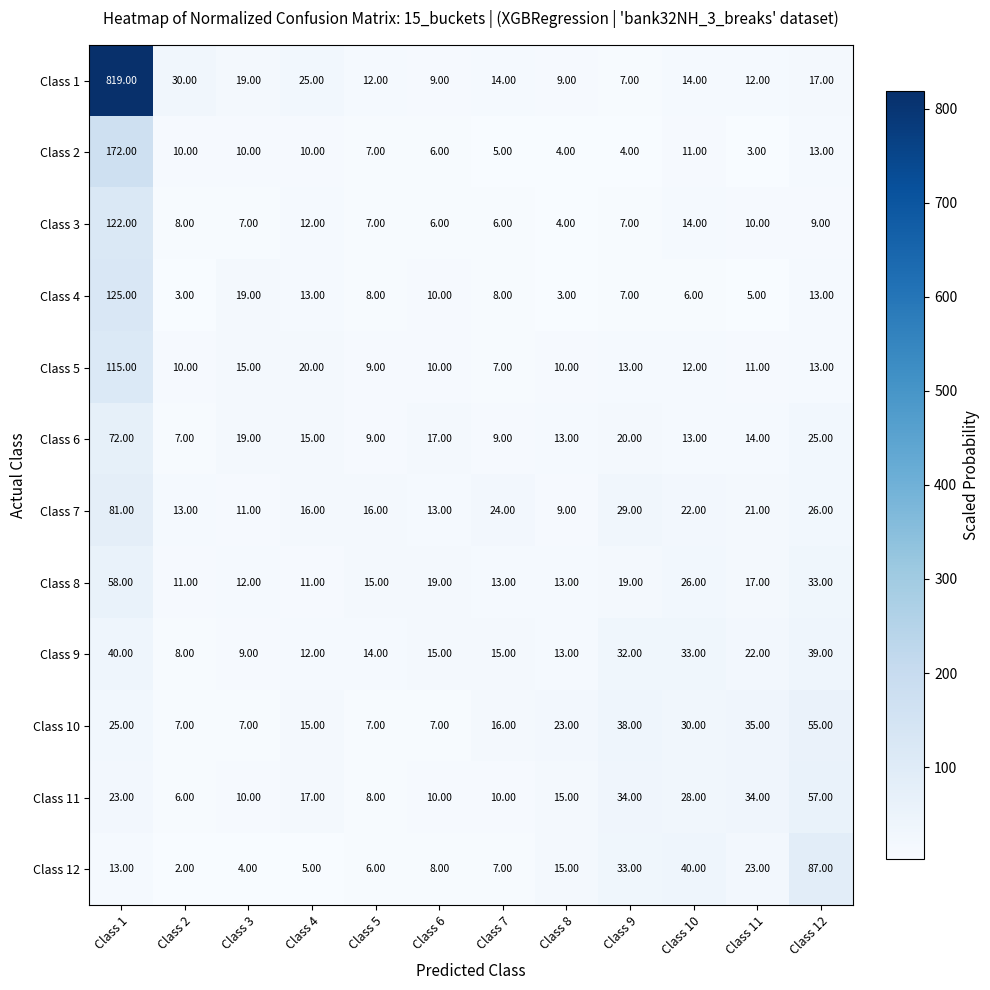

List the series in order of their peak value, lowest first.

Class 9, Class 10, Class 11, Class 8, Class 6, Class 7, Class 12, Class 5, Class 3, Class 4, Class 2, Class 1